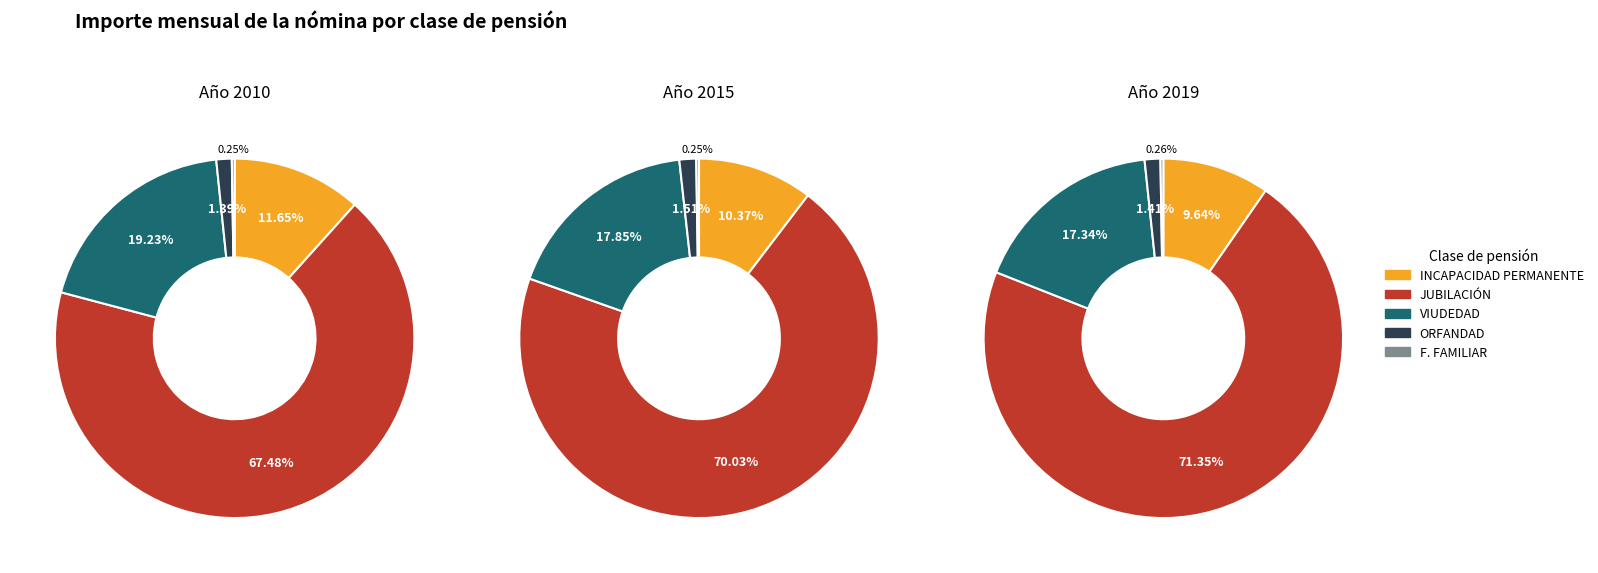

To the nearest percent, what is the difference between the 4 and 0 slice percentages?

9%